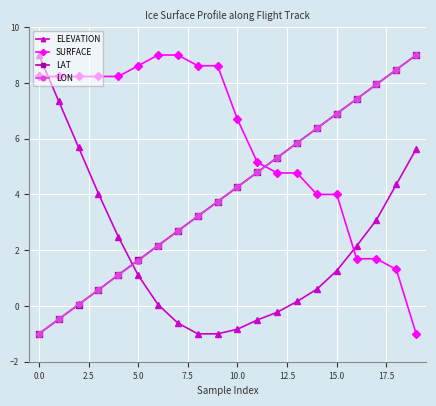

What is the value of the SURFACE point at the 18th from the left?

1.7